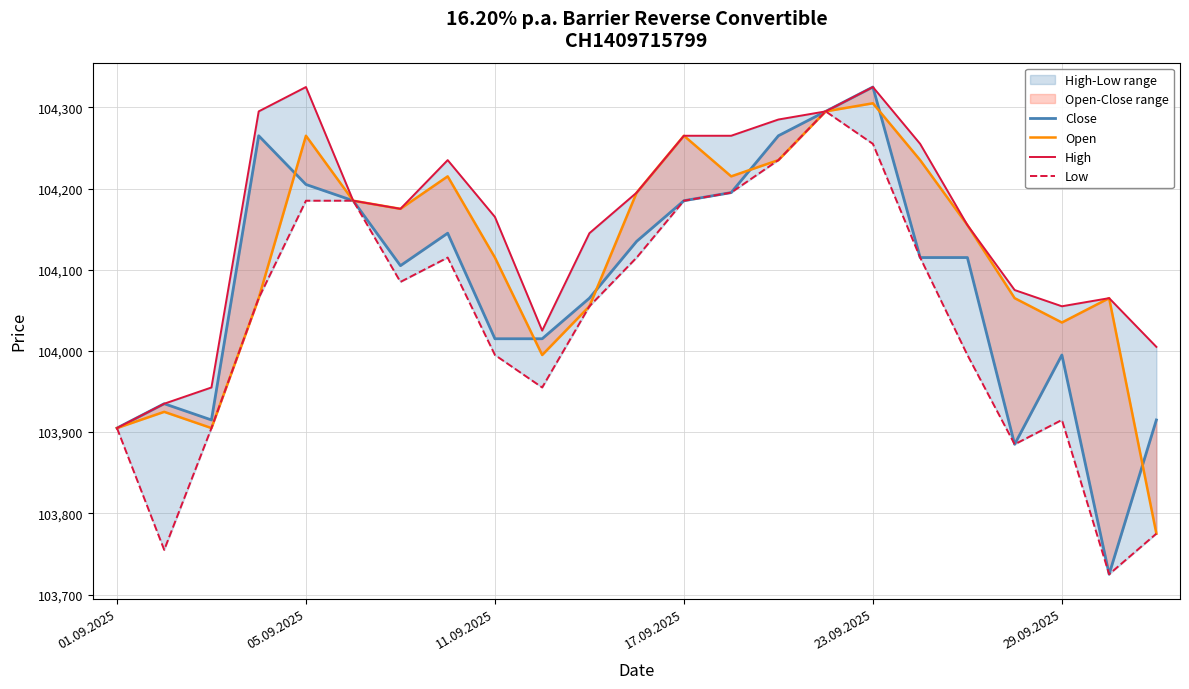

How many lines are shown in the chart?

4